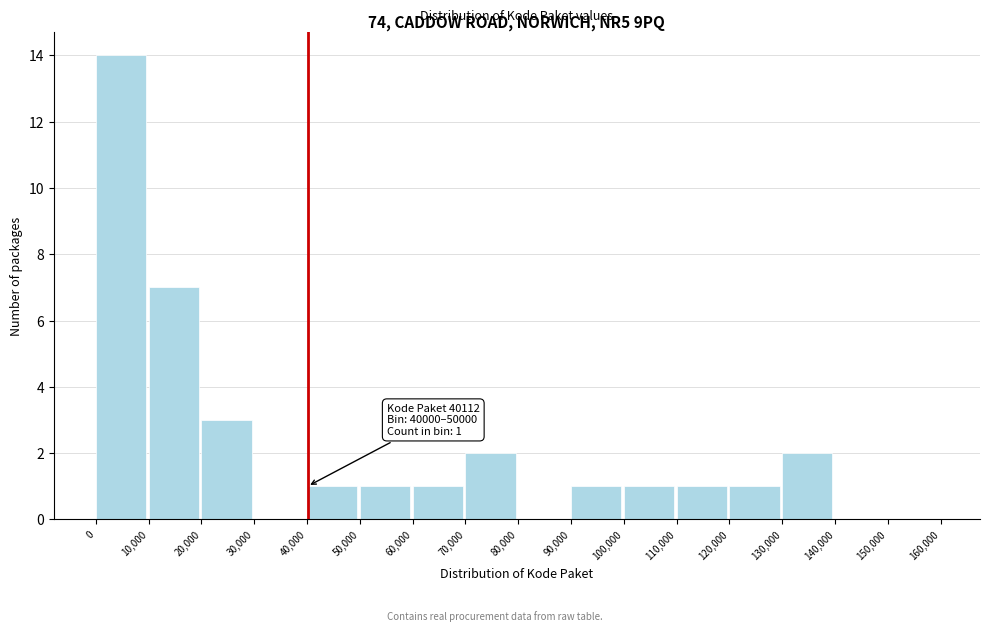

Which range on the x-axis has the tallest bar?

0 to 10,000